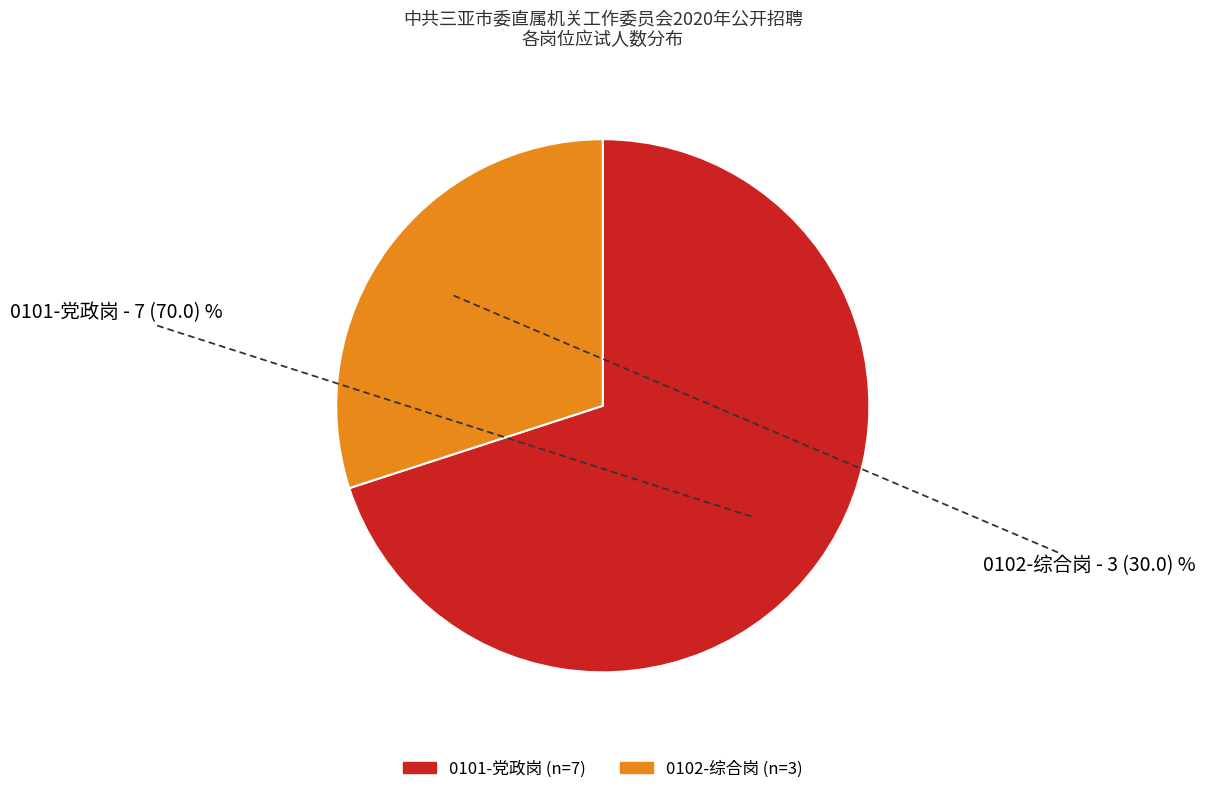

How many segments does this pie chart have?

2